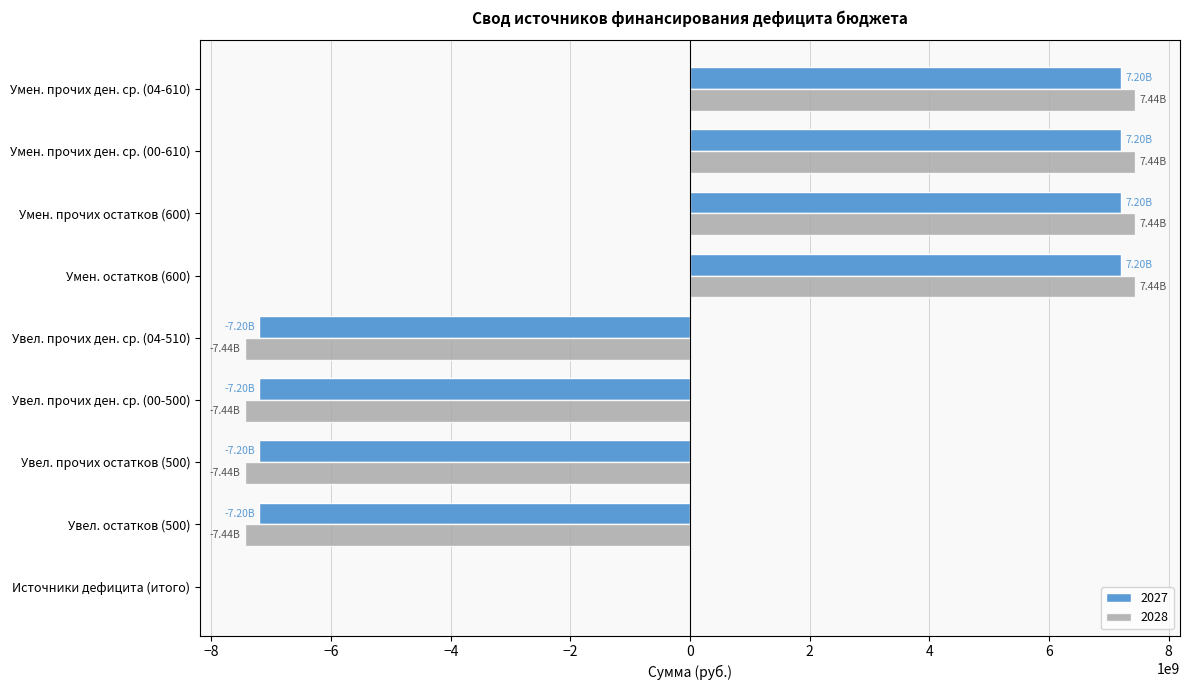

How many series are shown in this chart?

2